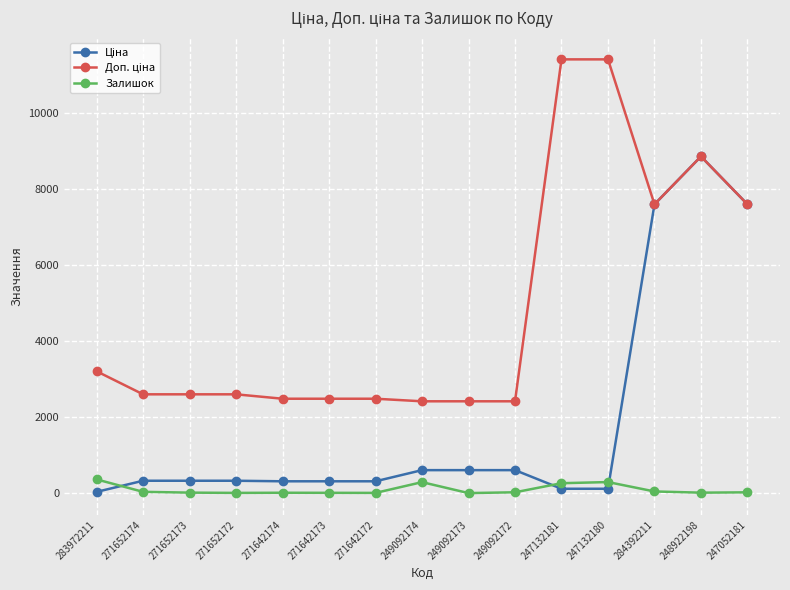

What is the value of the Залишок point at the 11th from the left?

260.0